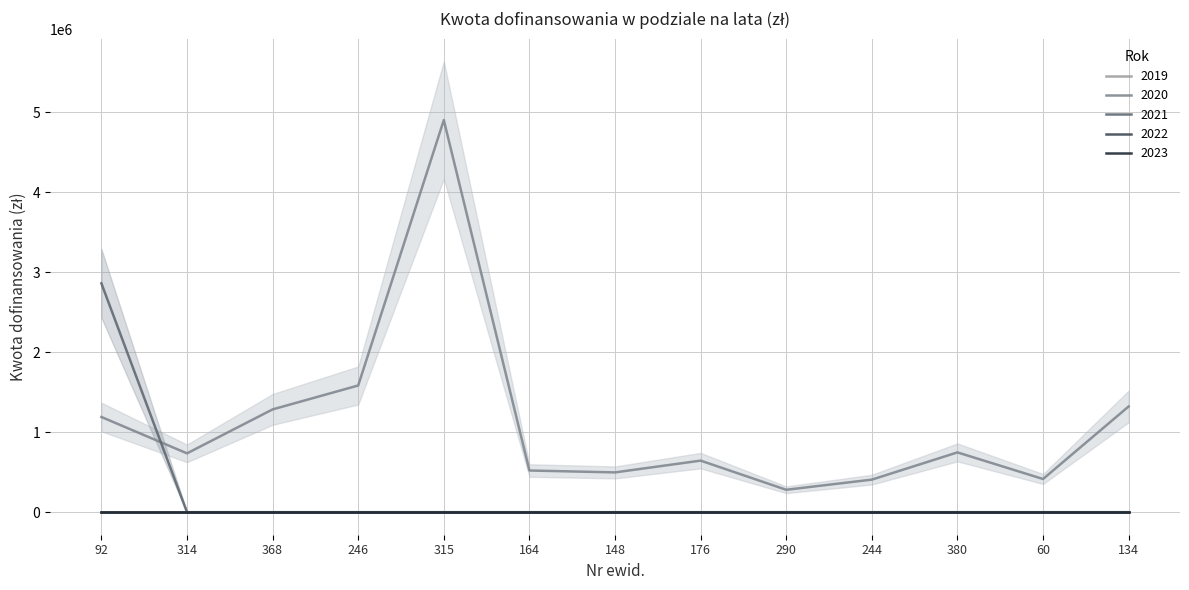

Reading left to right, extract all data points from this chart.

2019: 0.0	0.0	0.0	0.0	0.0	0.0	0.0	0.0	0.0	0.0	0.0	0.0	0.0
2020: 1189650.0	735140.0	1284368.5	1583182.0	4900000.0	520869.9	497023.8	644247.9	279955.0	406783.7	747072.8	414688.5	1320985.9
2021: 2859516.6	0.0	0.0	0.0	0.0	0.0	0.0	0.0	0.0	0.0	0.0	0.0	0.0
2022: 0.0	0.0	0.0	0.0	0.0	0.0	0.0	0.0	0.0	0.0	0.0	0.0	0.0
2023: 0.0	0.0	0.0	0.0	0.0	0.0	0.0	0.0	0.0	0.0	0.0	0.0	0.0